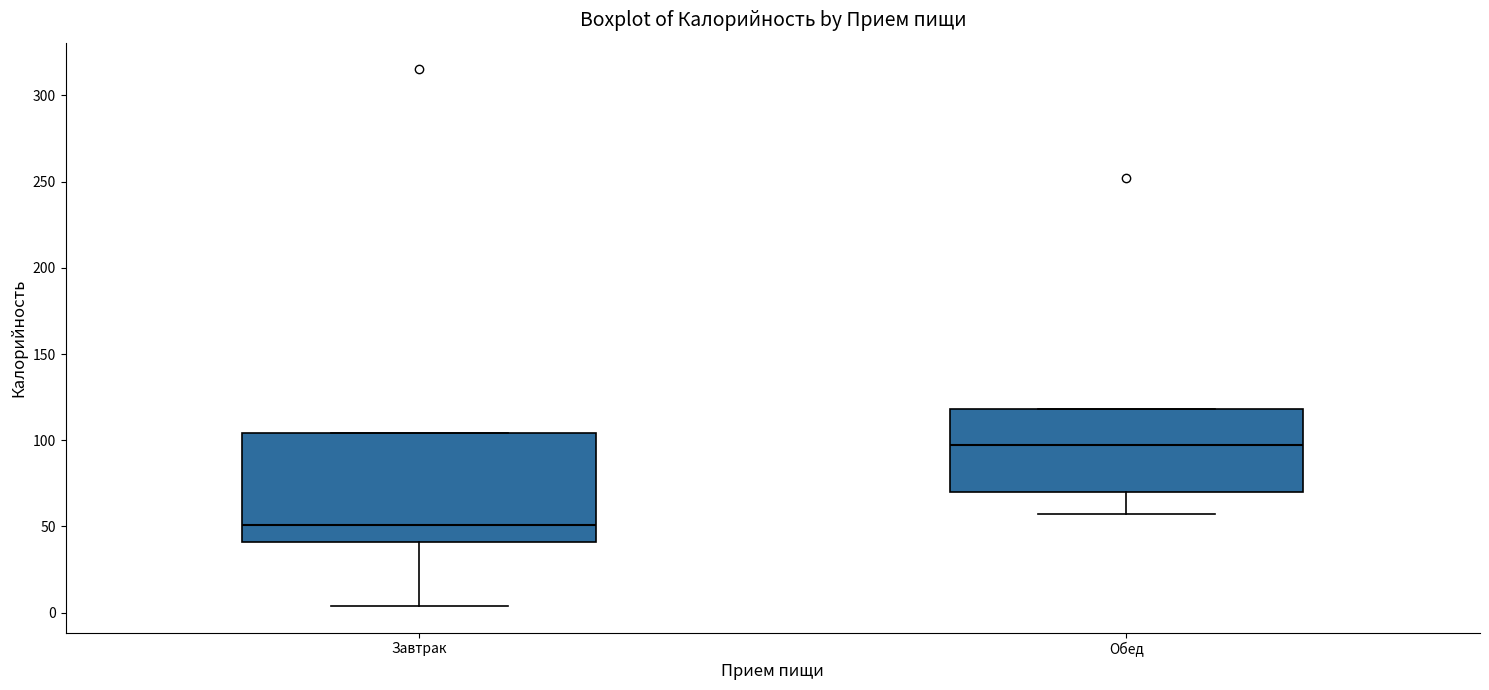

Reading left to right, transcribe this box plot: for each box, give where its median line is, the range the box spans, and where its two whiskers end, as read against the y-axis. The values are not printed on the chart, so give them approximately, as read against the axis.

Завтрак: median 50, box 40 to 105, whiskers 5 to 105
Обед: median 95, box 70 to 120, whiskers 55 to 120